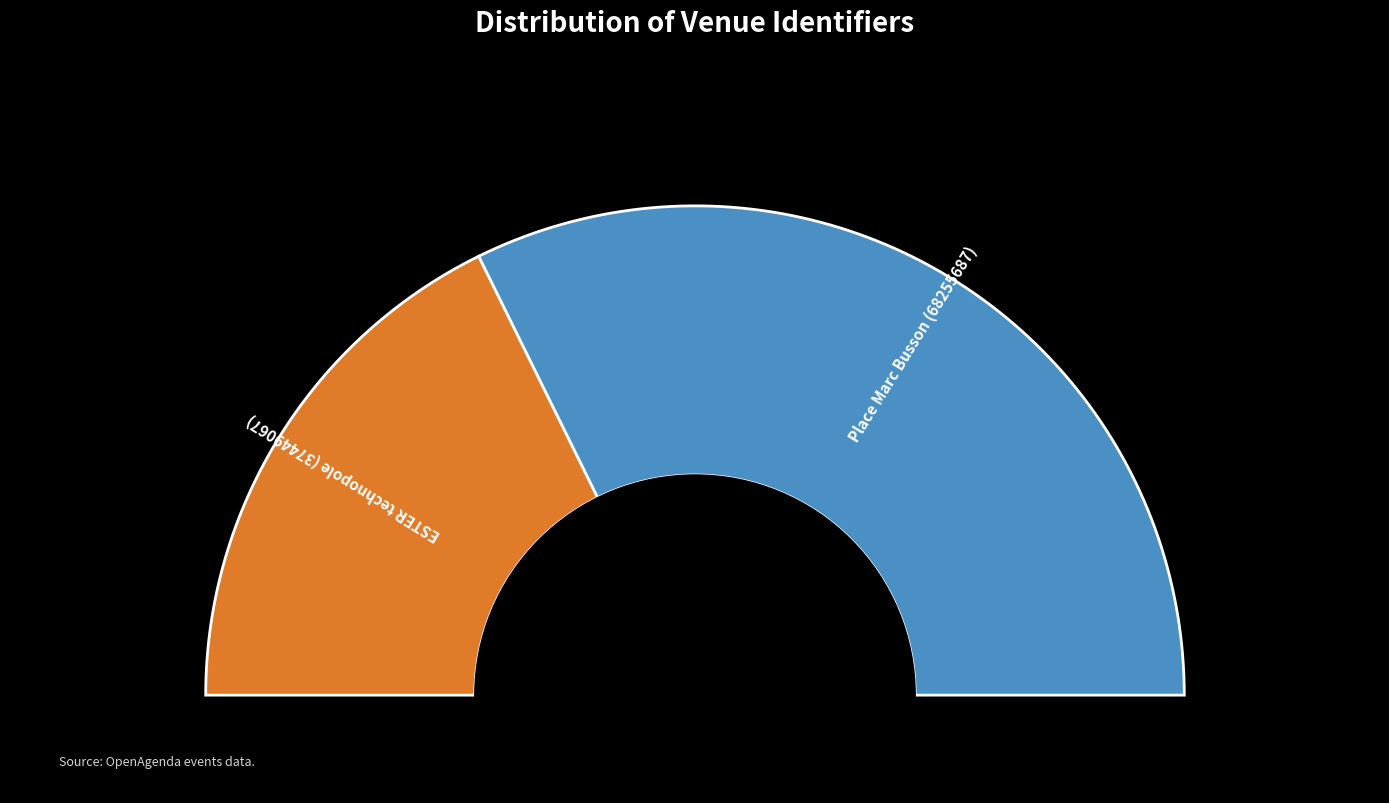

To the nearest percent, what is the average slice percentage?

50%